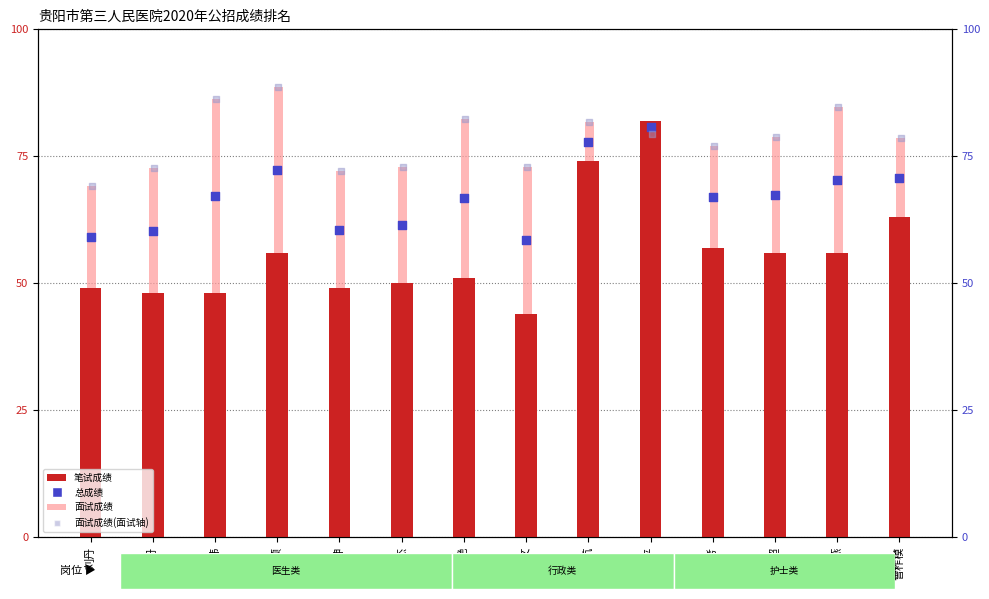

At which category is the sum across all series the highest?

王书平